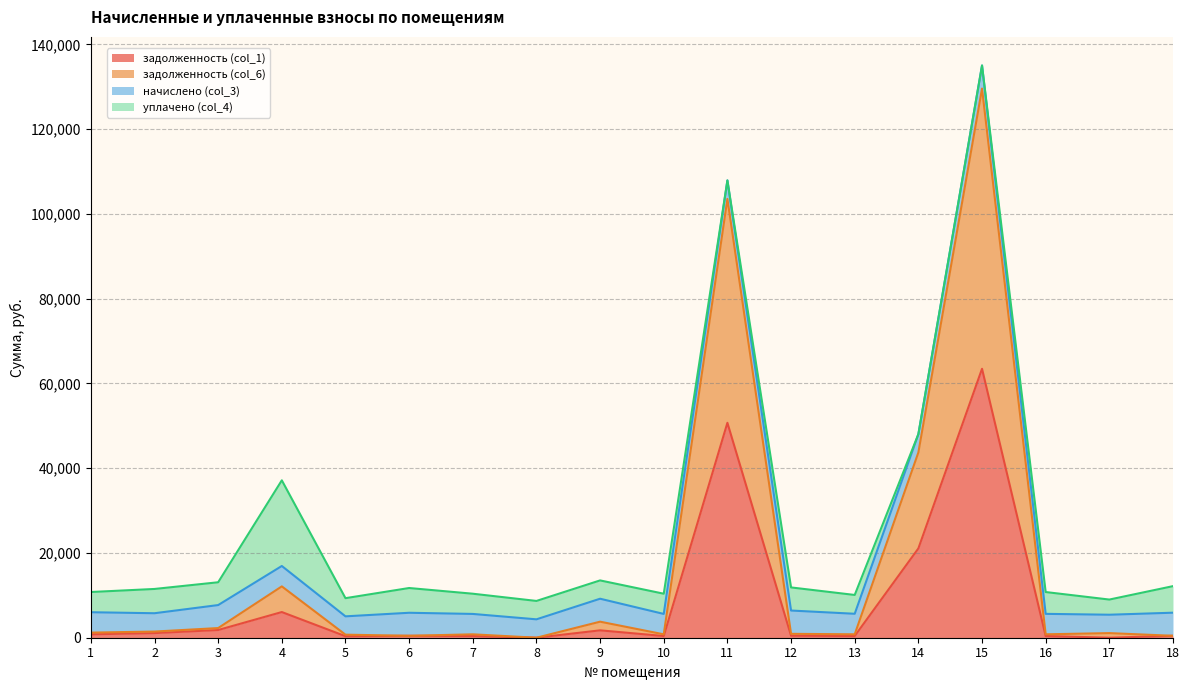

What is the average value of the задолженность (col_1) series?

8338.7